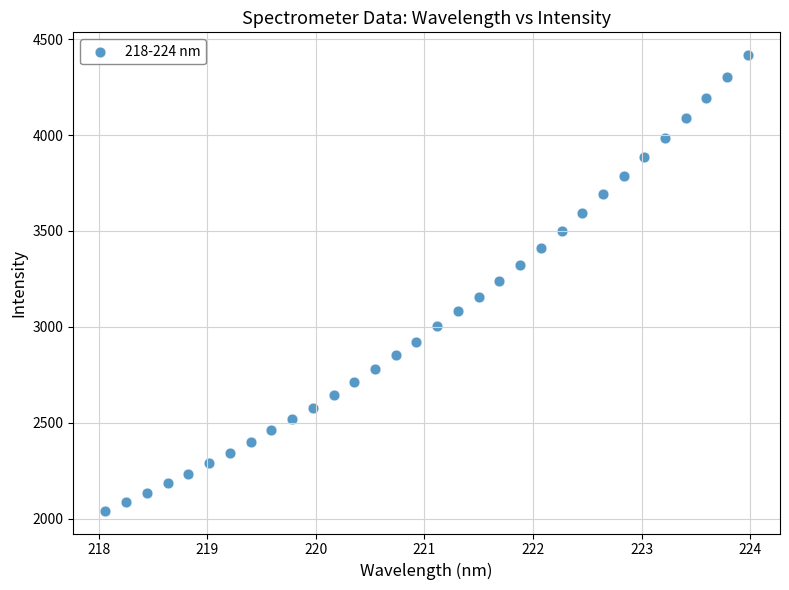

What is the range of Y values (max minus min)?

2375.0